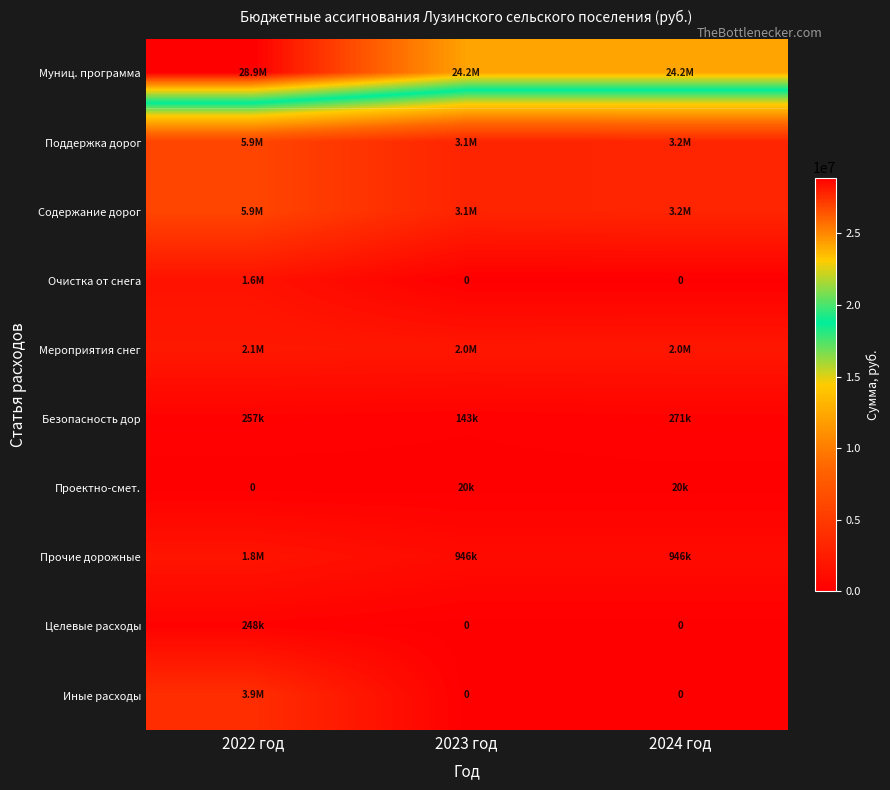

Where is Муниц. программа nearest to the value 26540960?

2023 год